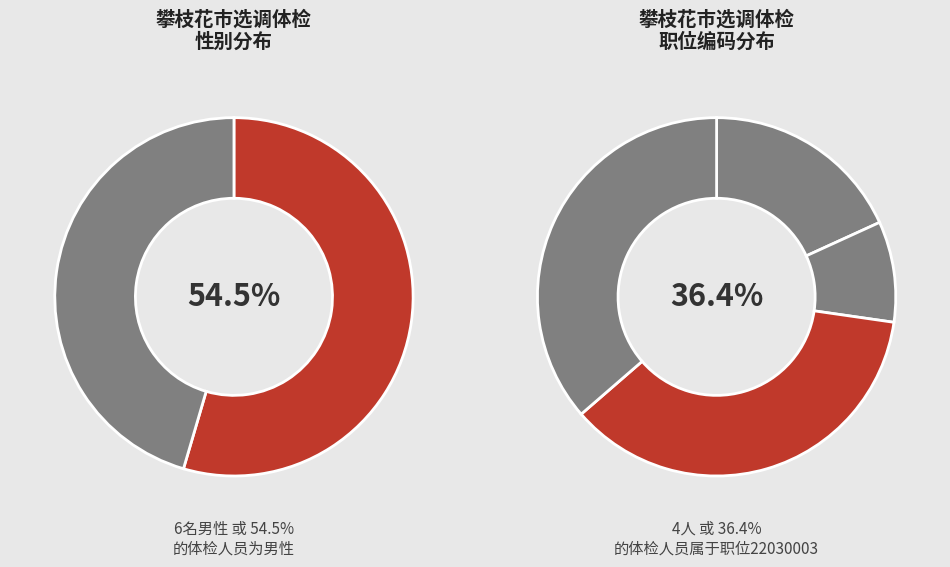

Rank the categories by value from highest to lowest.

男, 女